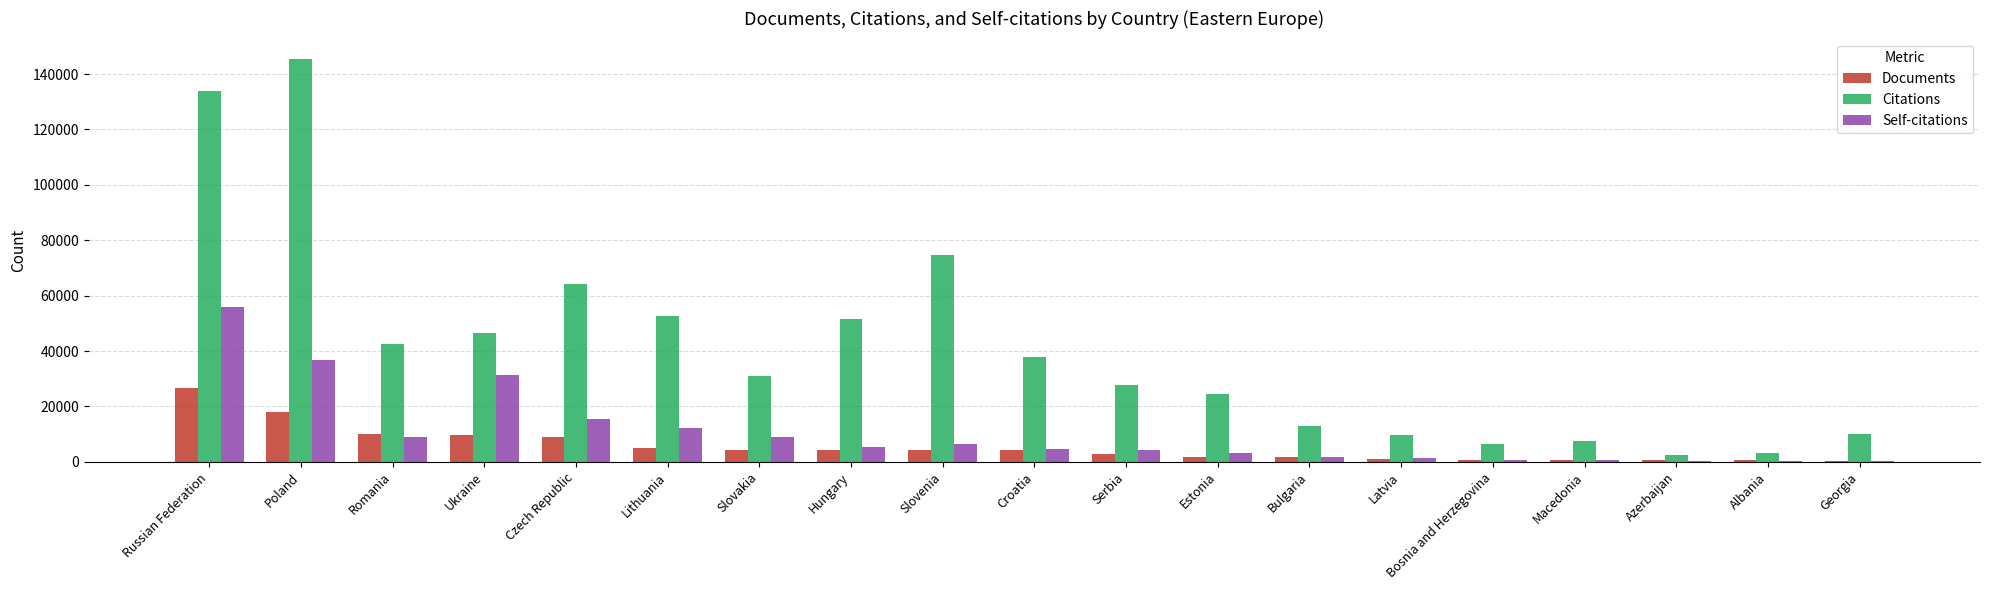

Which label corresponds to the largest value in the chart?

Poland